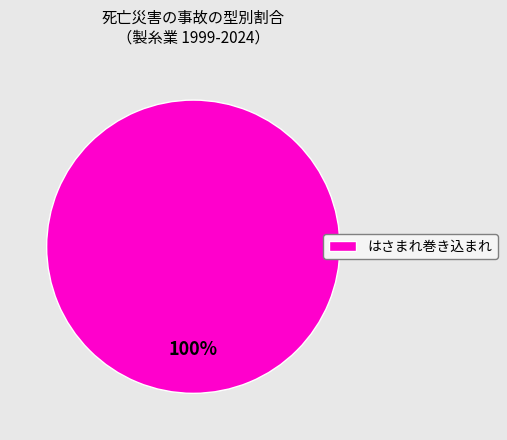

What is the majority slice?

はさまれ巻き込まれ